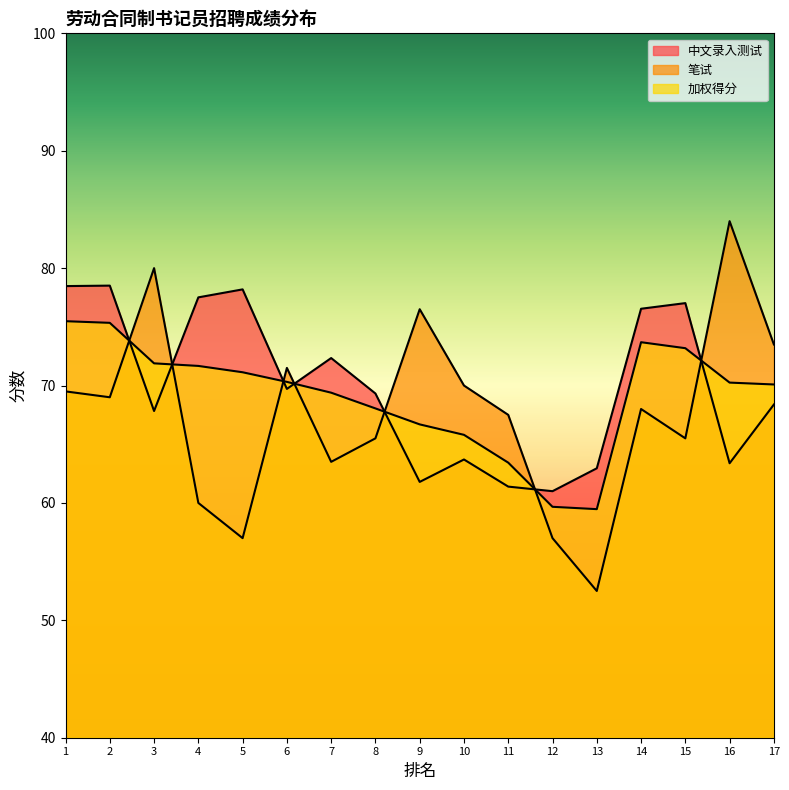

True or false: 中文录入测试 has a value of 76.5 at 14.

True